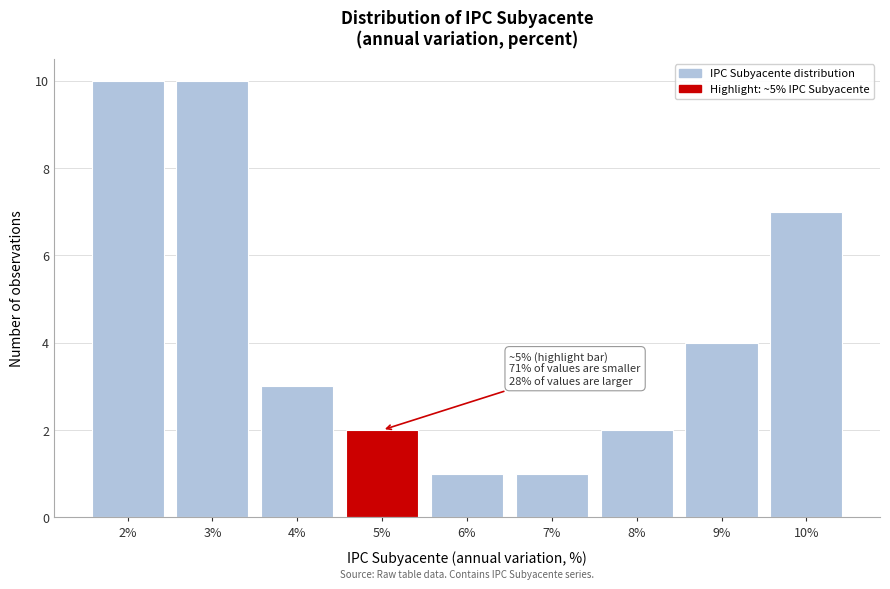

Reading left to right, what are all the values shown in this chart?

10	10	3	2	1	1	2	4	7